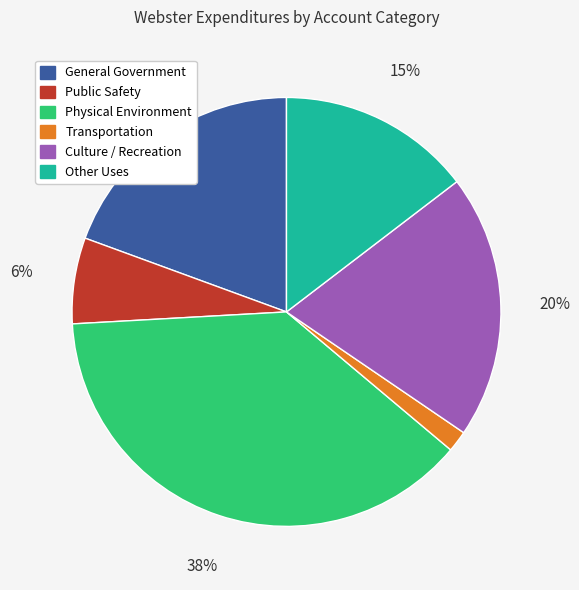

Is the sum of Transportation and General Government greater than half?

No